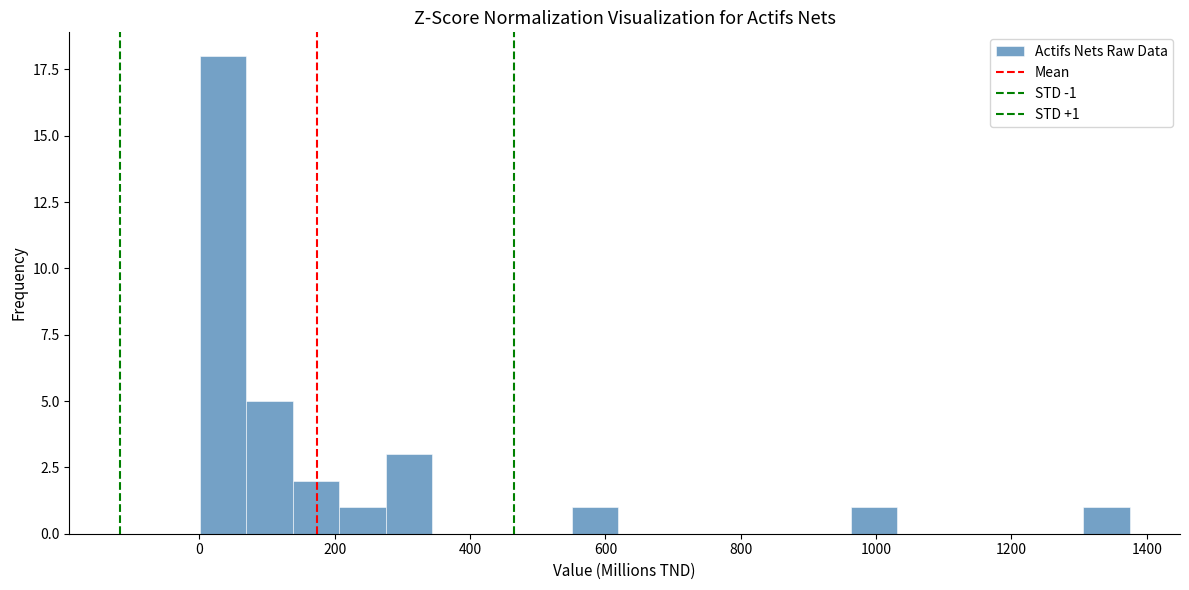

Around what value on the x-axis is the tallest bar? Give the approximate position of its centre, as read against the axis.

40